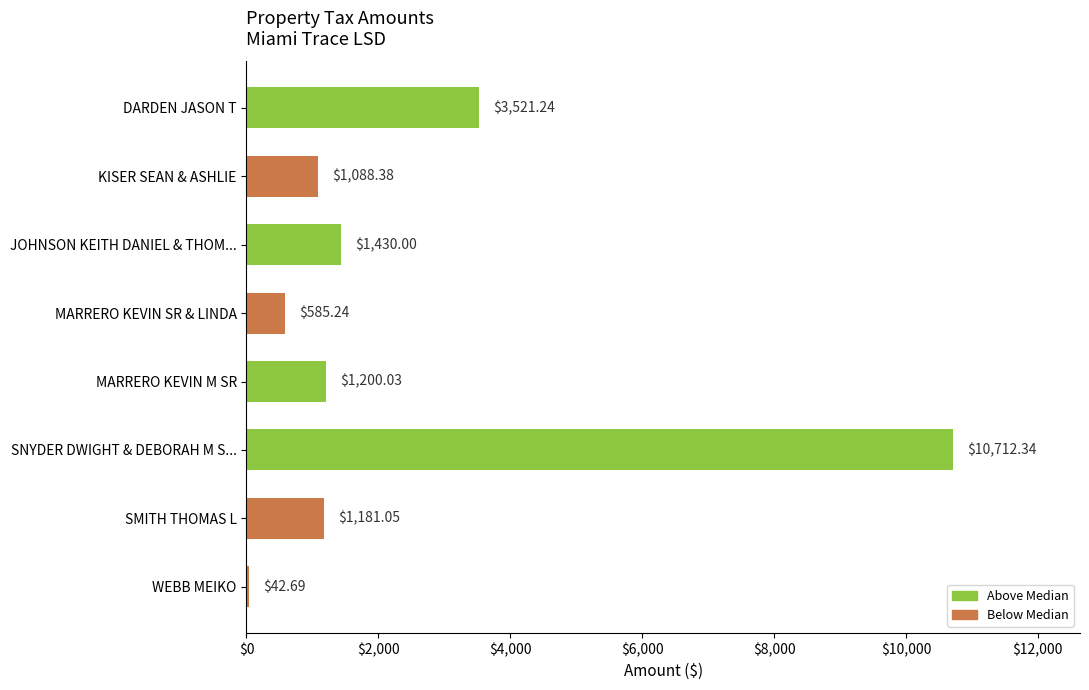

Between DARDEN JASON T and SMITH THOMAS L, which is larger?

DARDEN JASON T